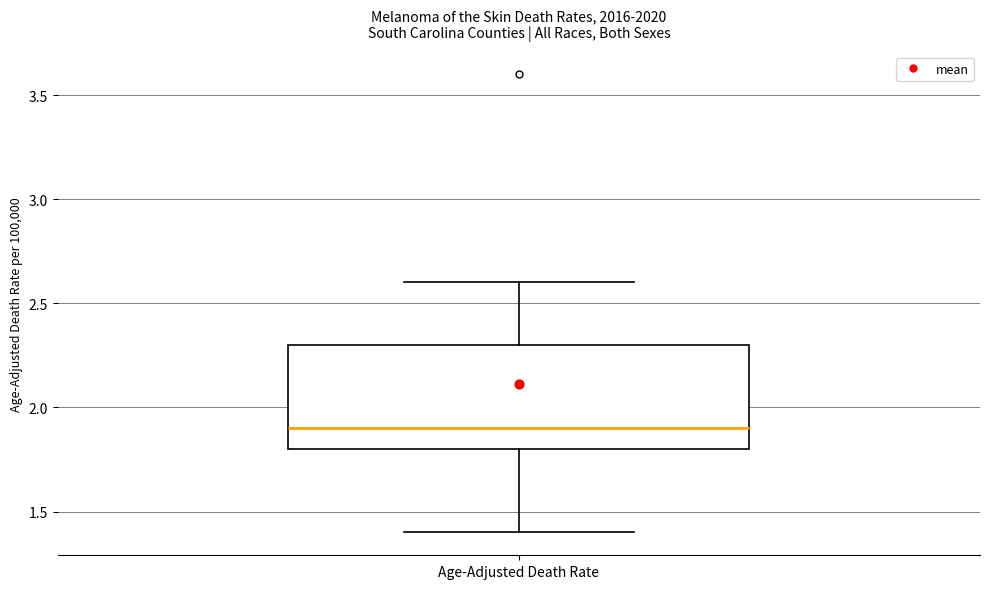

Read this box plot against the y-axis: the position of the median line, the range covered by the box, and the ends of both whiskers. The values are not printed on the chart, so give them approximately, as read against the axis.

median 1.9, box 1.8 to 2.3, whiskers 1.4 to 2.6